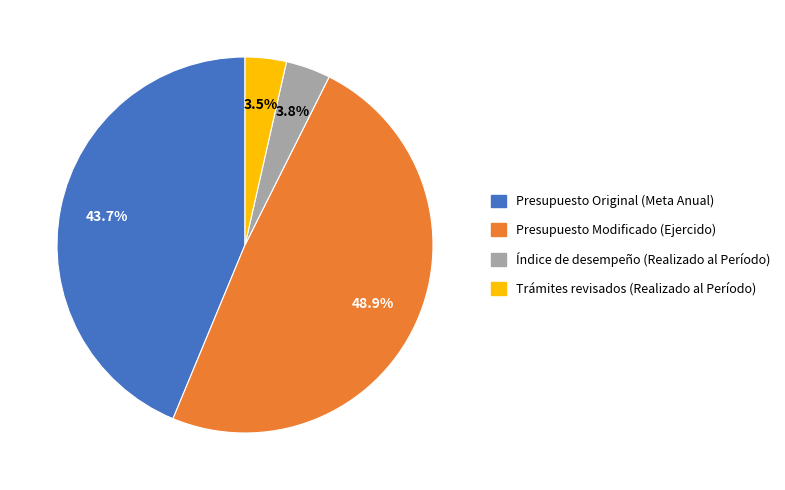

What portion of the pie excludes Presupuesto Original (Meta Anual)?

56.3%